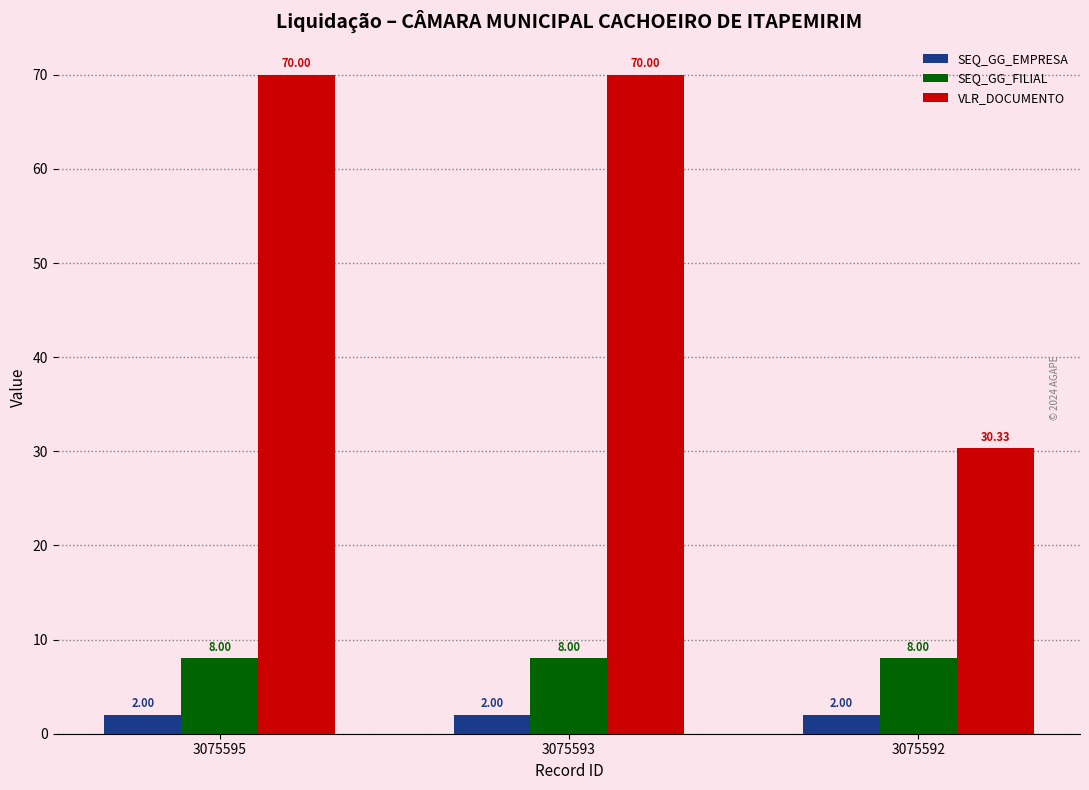

What is the value of the VLR_DOCUMENTO bar at the 3rd from the left?

30.3